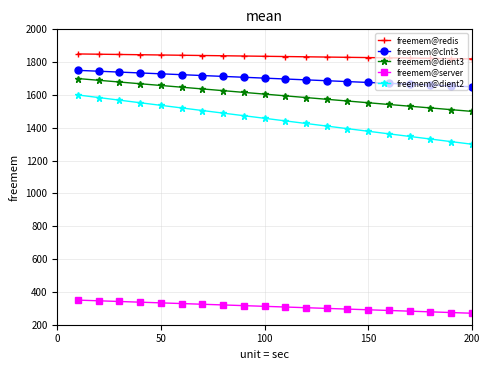

Which series has the largest range (max minus min)?

freemem@dient2